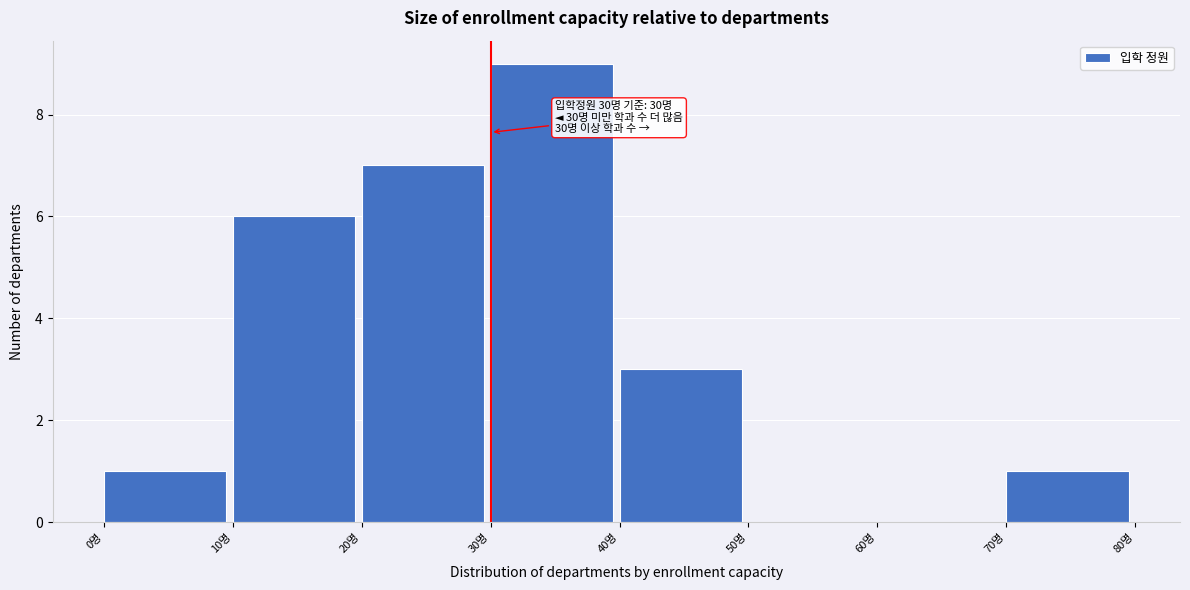

Which range on the x-axis has the tallest bar?

30 to 40